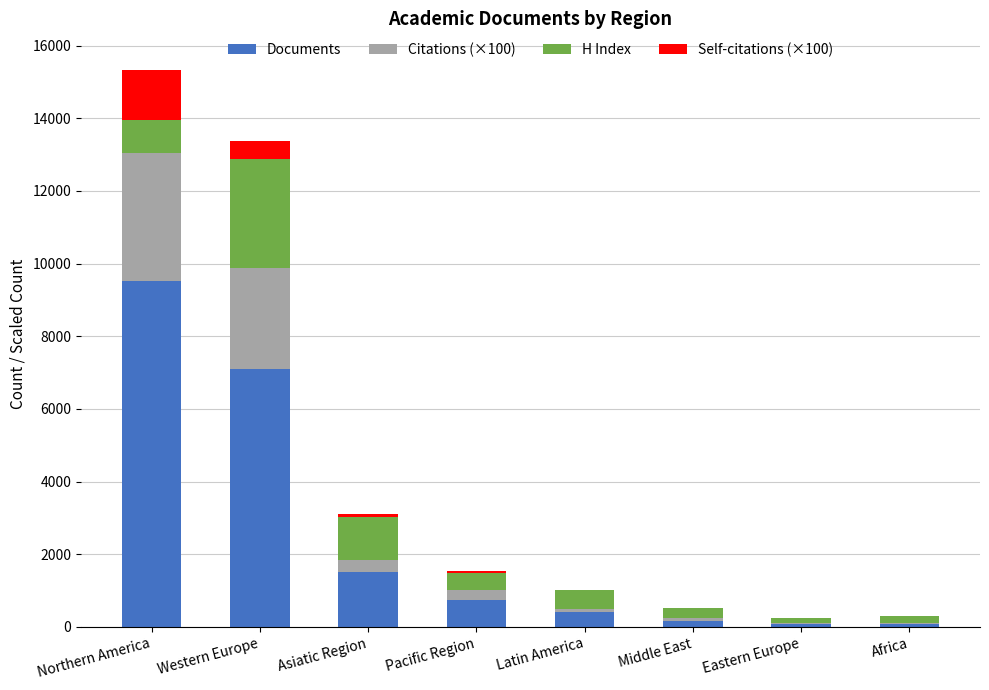

Which category has the highest value in the Documents series?

Northern America